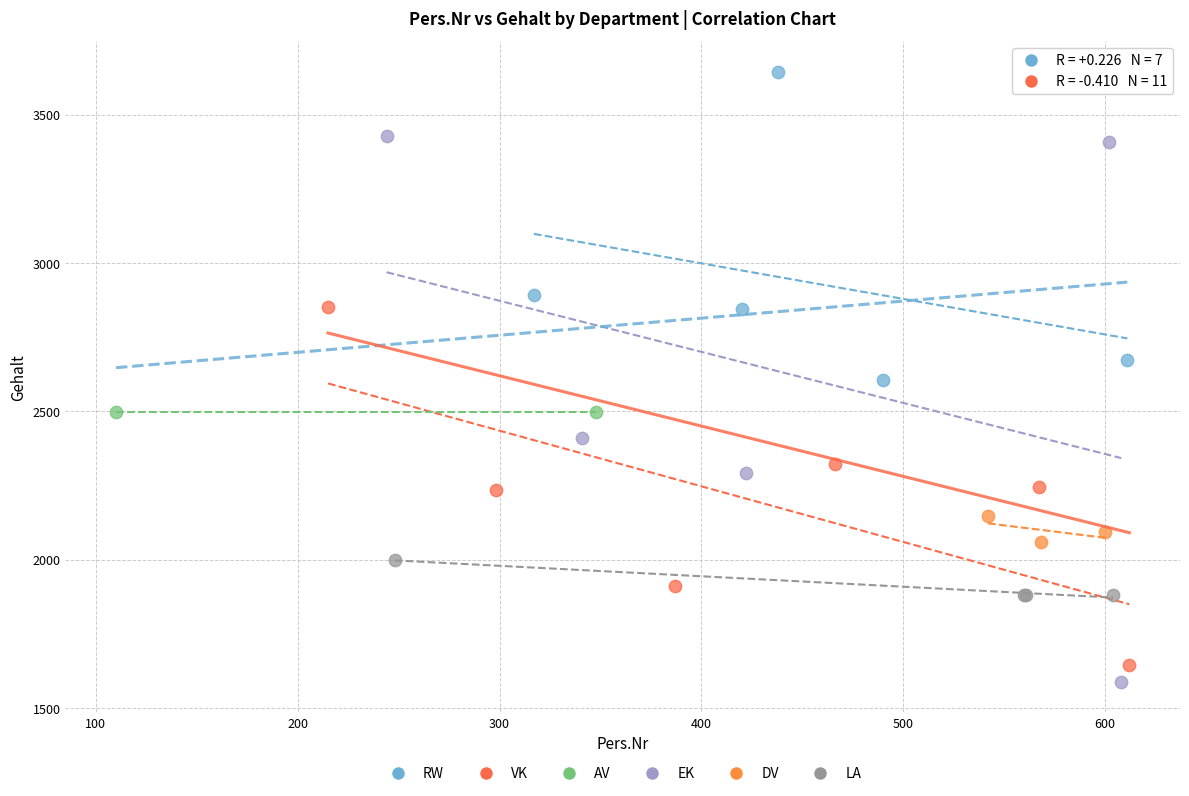

Which series reaches the minimum Y coordinate?

EK